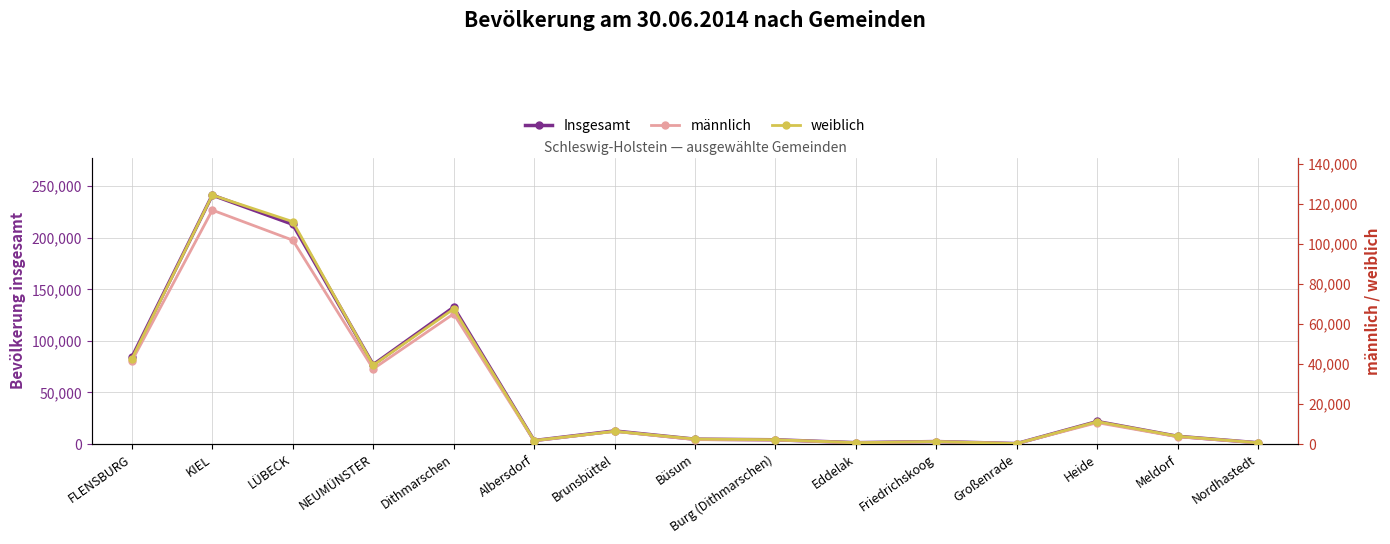

At how many categories does at least one series exceed 54956?

5